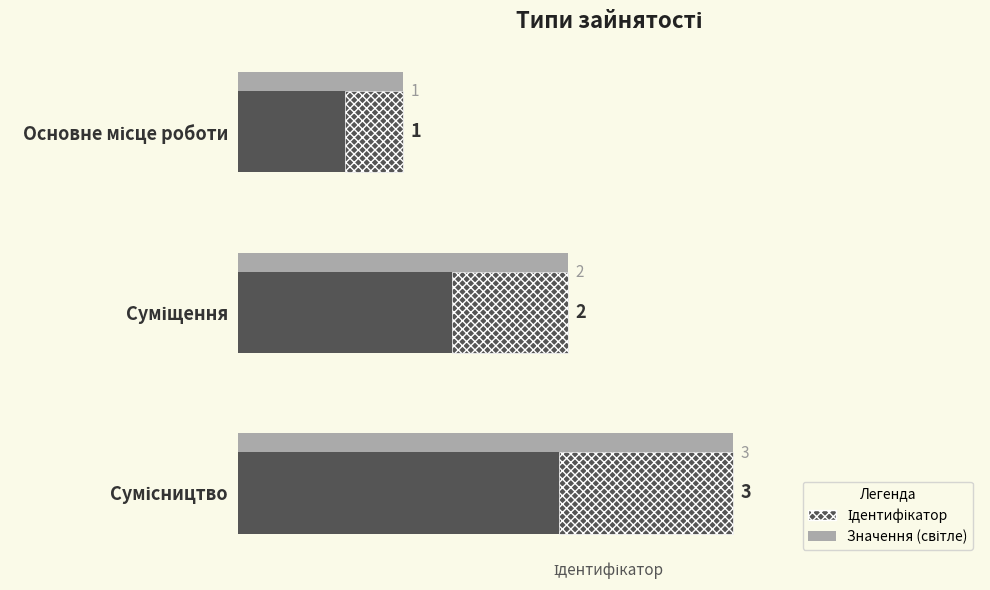

Does the chart contain any negative values?

No